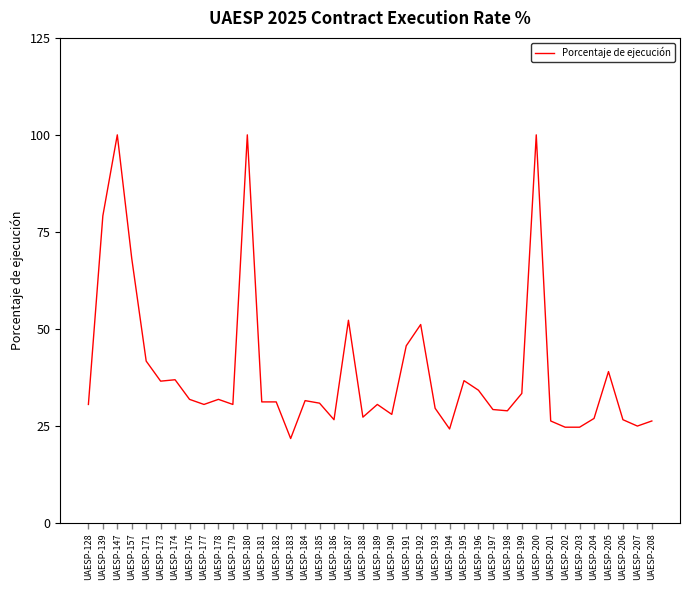

What is the change in value from UAESP-187 to UAESP-199?

-18.9